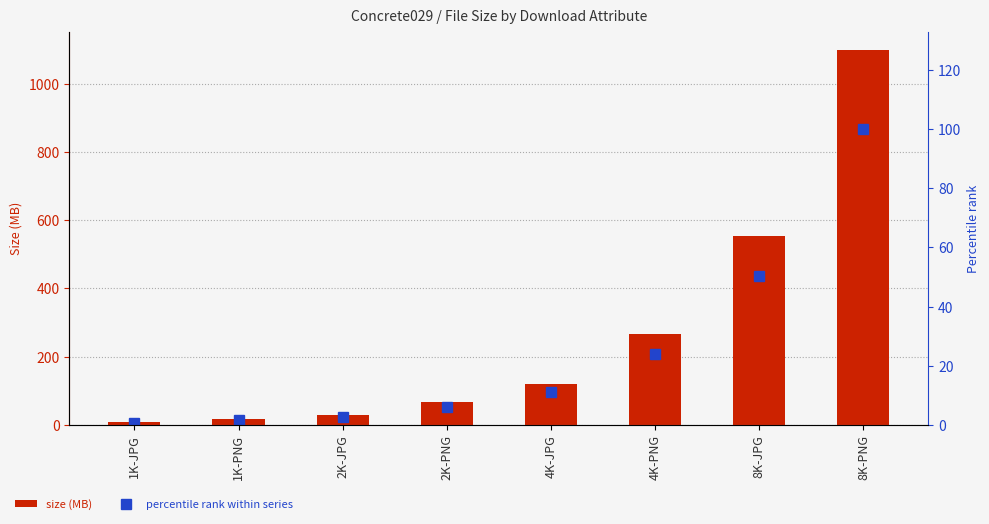

True or false: size (MB) has a value of 194.3 at 4K-JPG.

False